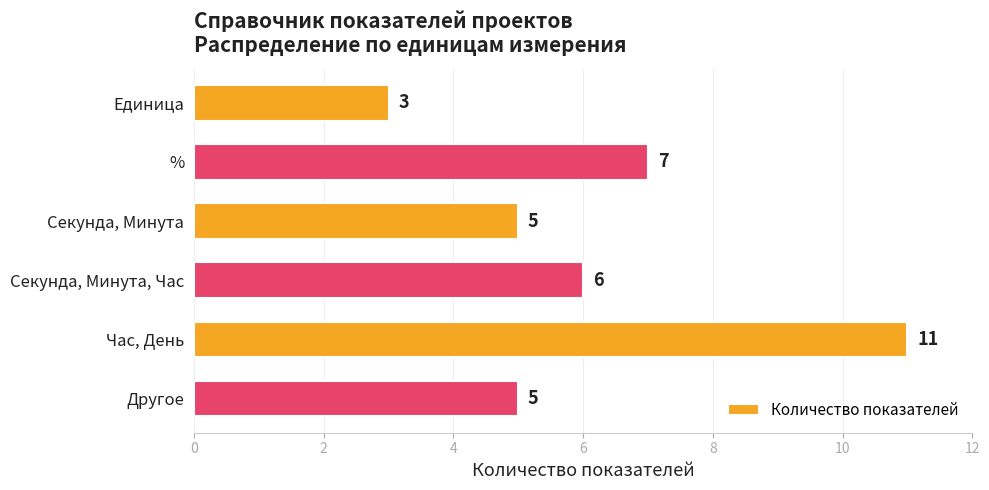

What is the difference between the second highest and second lowest values?

2